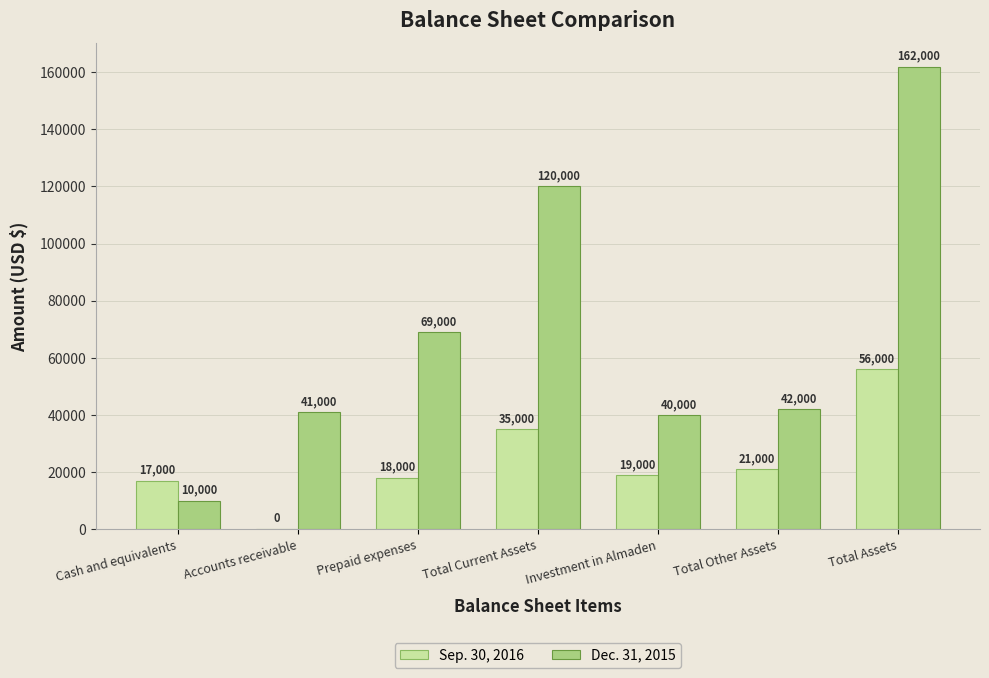

Between Total Current Assets and Investment in Almaden, which series saw the biggest shift?

Dec. 31, 2015